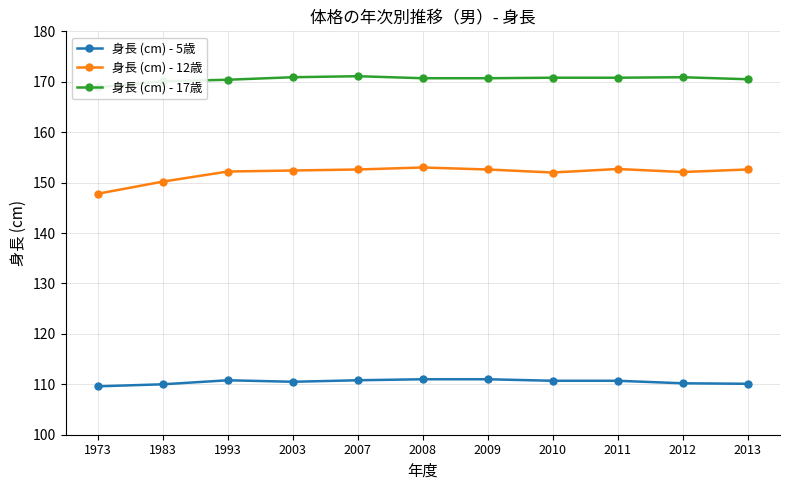

Is it true that 身長 (cm) - 5歳 equals 152.0 at 2008?

False